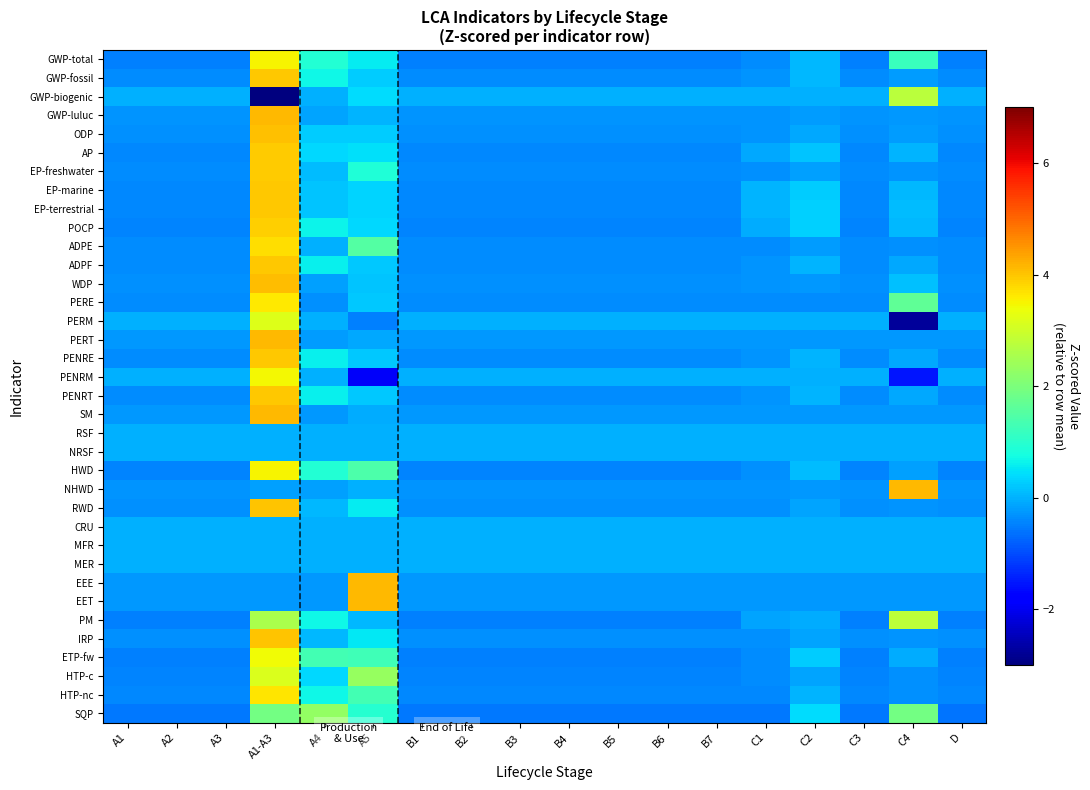

What is the spread (max minus min) of values at A1-A3?

7.3